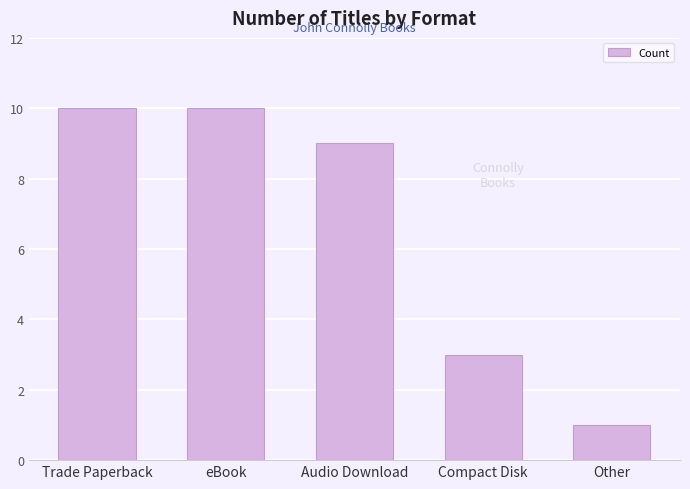

Are the bars grouped side by side (vs. stacked)?

No